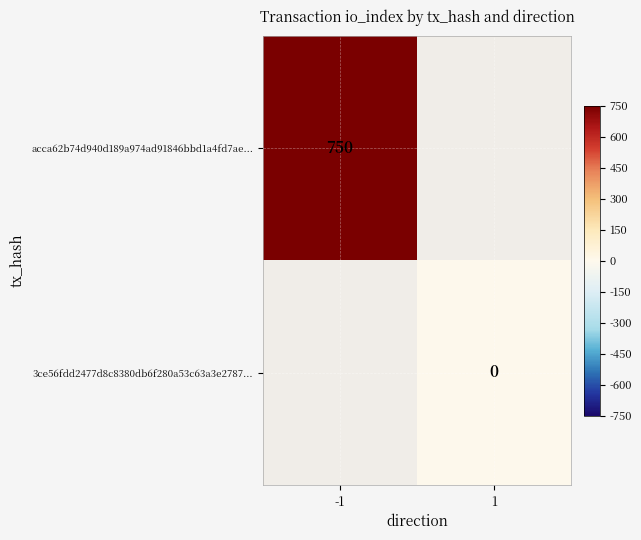

The acca62b74d940d189a974ad91846bbd1a4fd7ae... series shows 750 at -1. True or false?

True